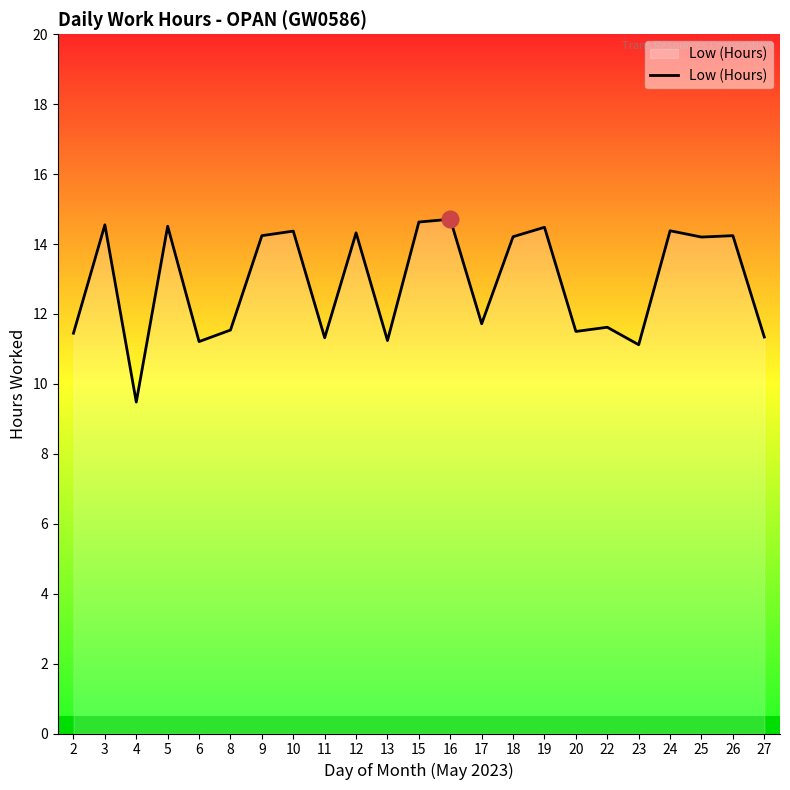

What is the change in value from 9 to 13?

-3.0